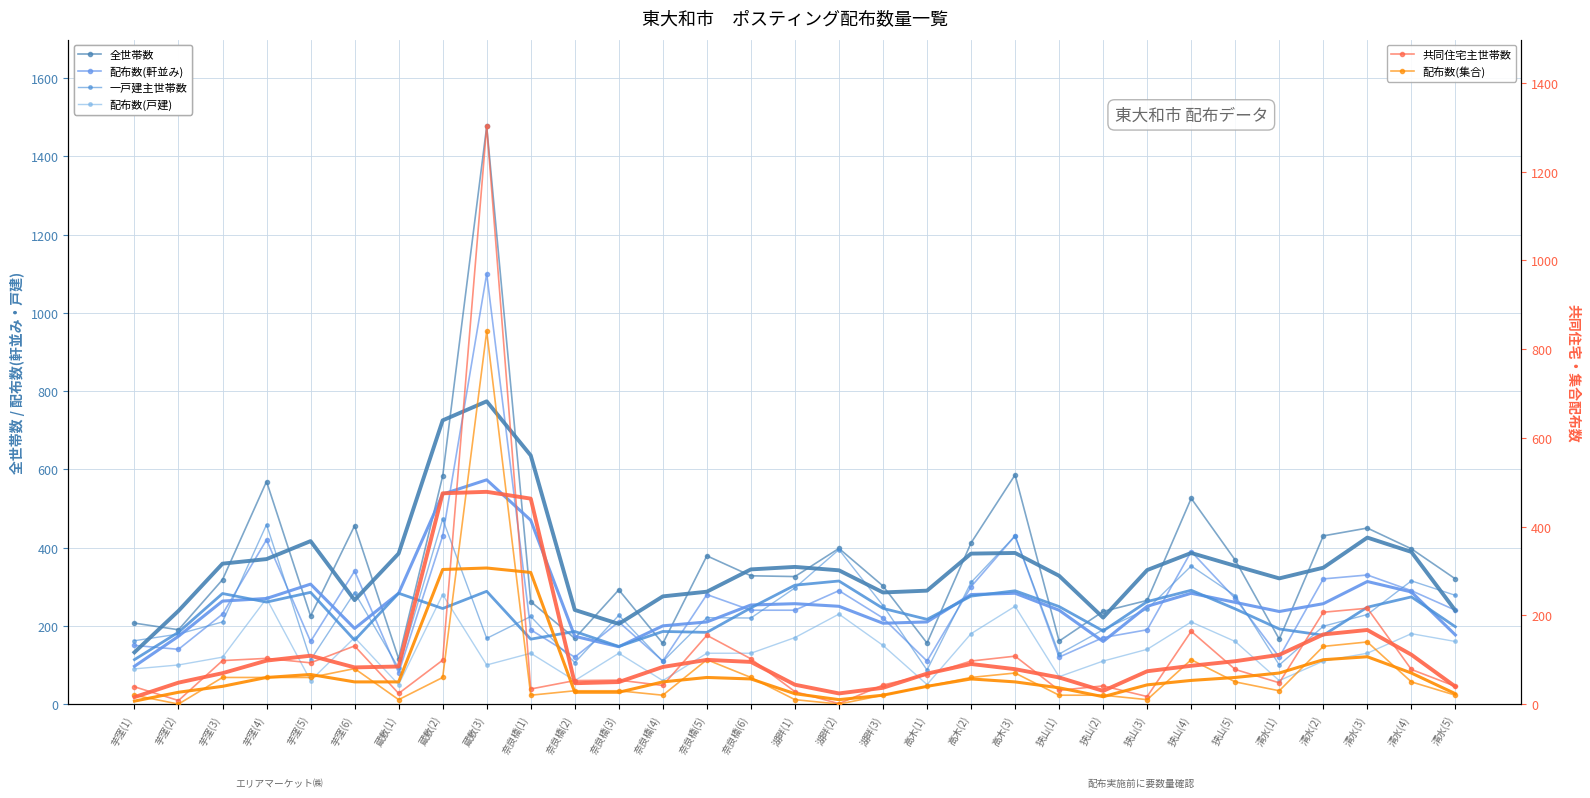

What is the lowest value of the 配布数(戸建) series?

50